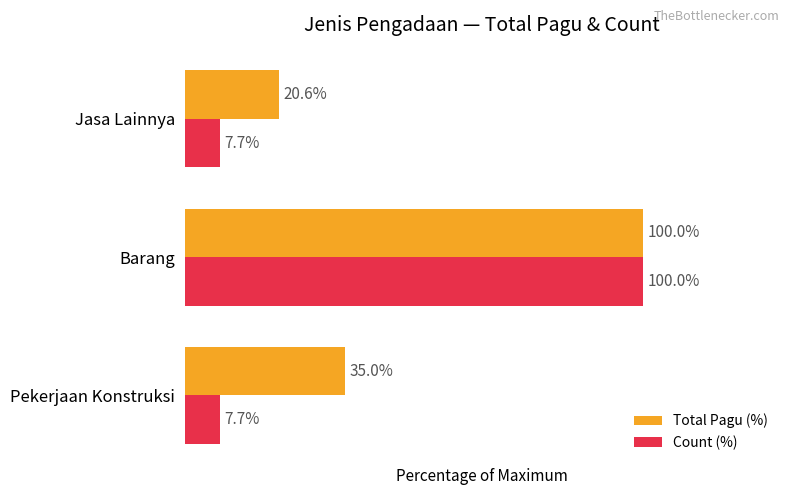

Which series changed the most between Pekerjaan Konstruksi and Barang?

Count (%)